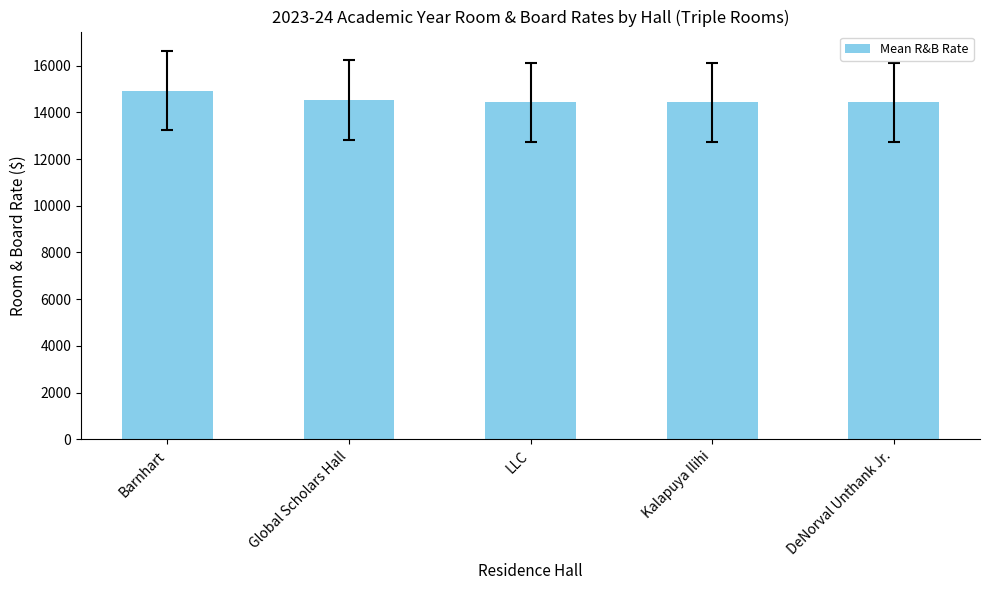

What is the change in value from Global Scholars Hall to LLC?

-114